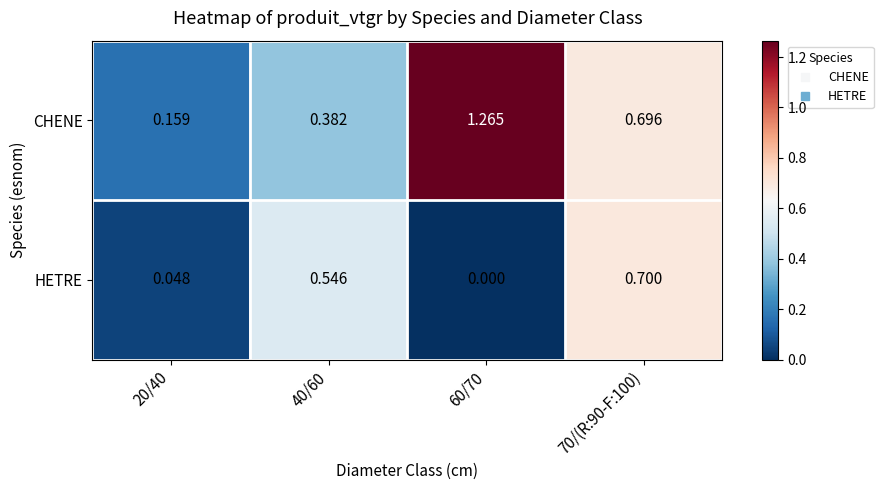

List the series in order of their overall mean, lowest first.

HETRE, CHENE